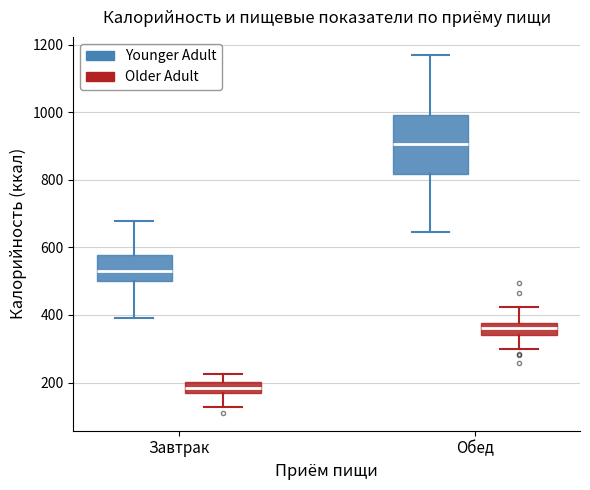

Where does the median line of the box for Завтрак (Younger Adult) sit on the y-axis? The values are not printed on the chart, so give them approximately, as read against the axis.

520